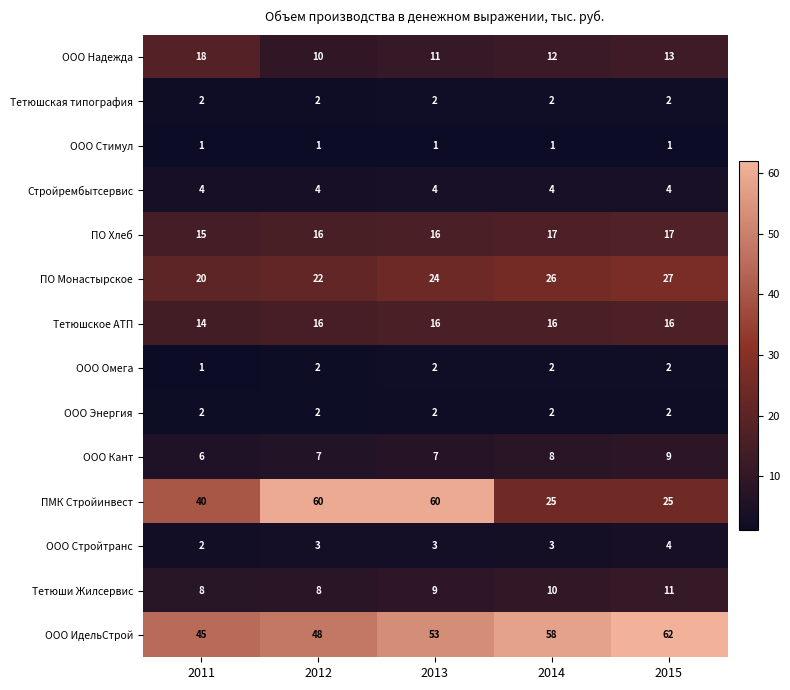

What is the average value of the ООО Стройтранс series?

3